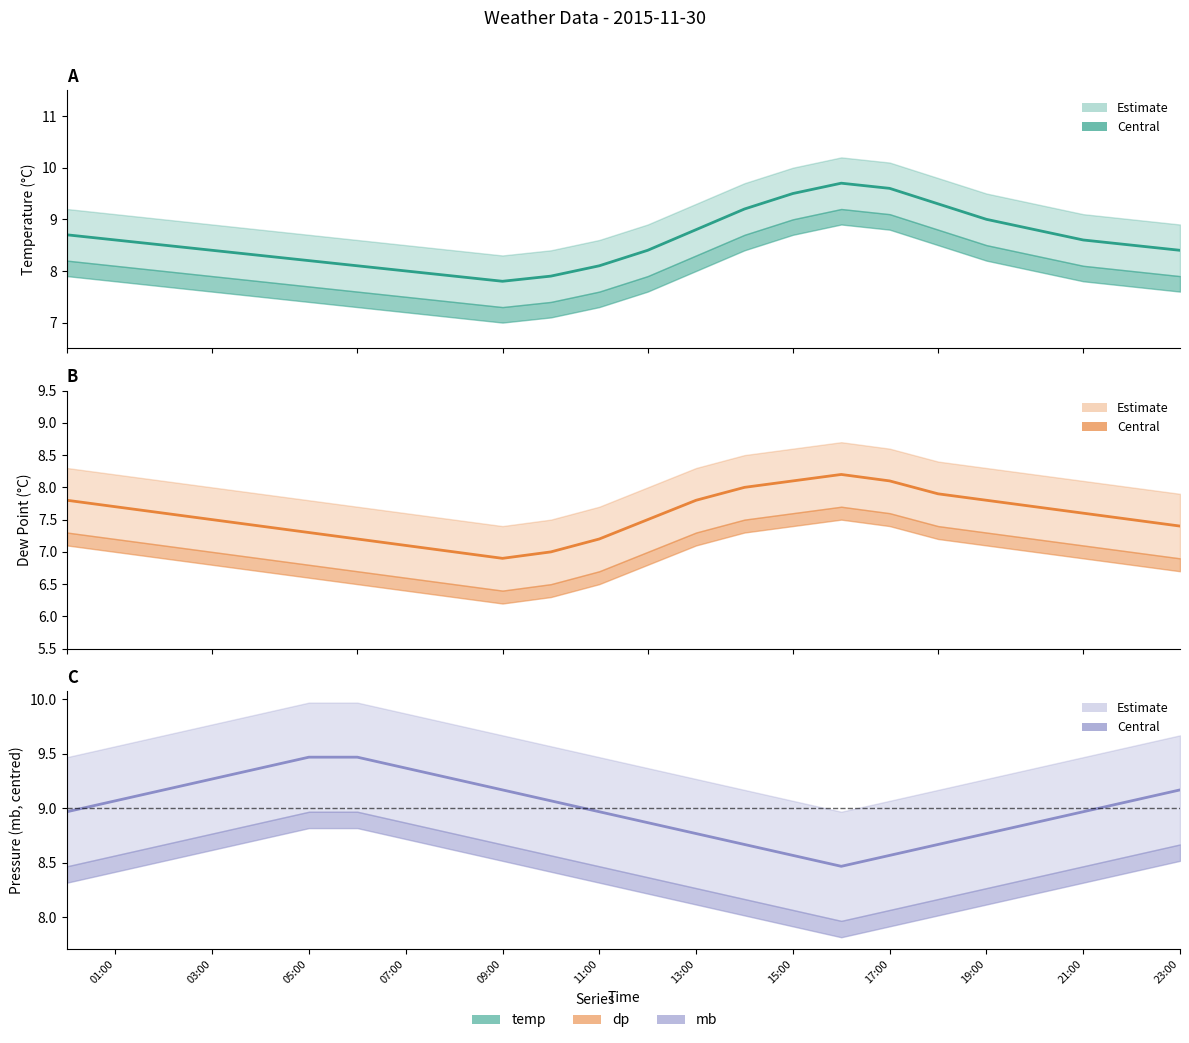

Does the chart display data point markers on the line(s)?

No